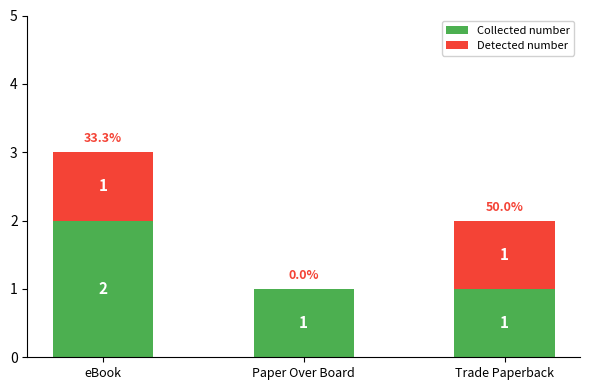

At which category is the sum across all series the highest?

eBook